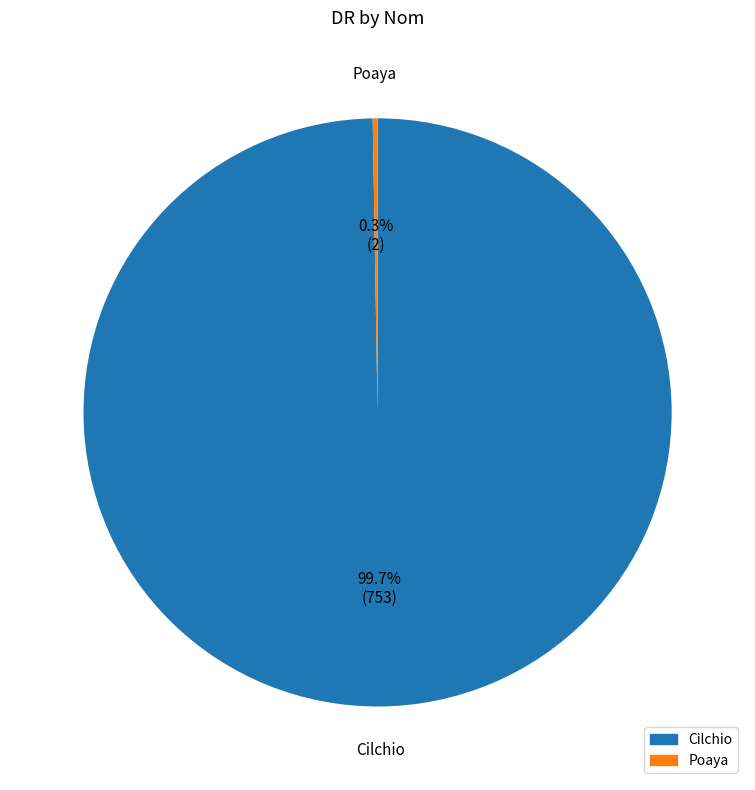

Which category has the biggest portion of the pie?

Cilchio